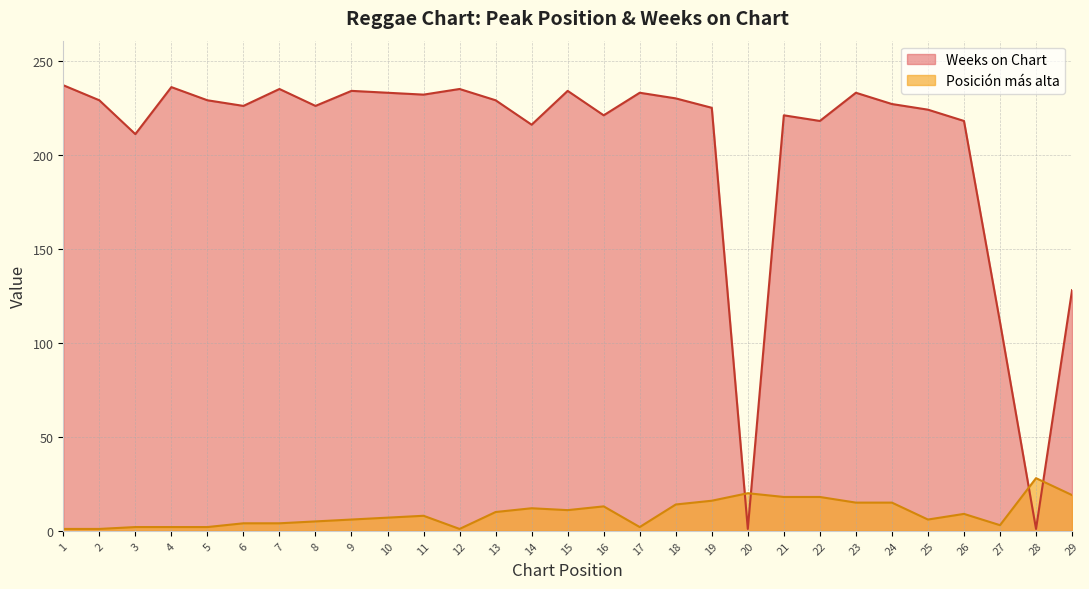

Is it true that Posición más alta equals 8 at 8?

False